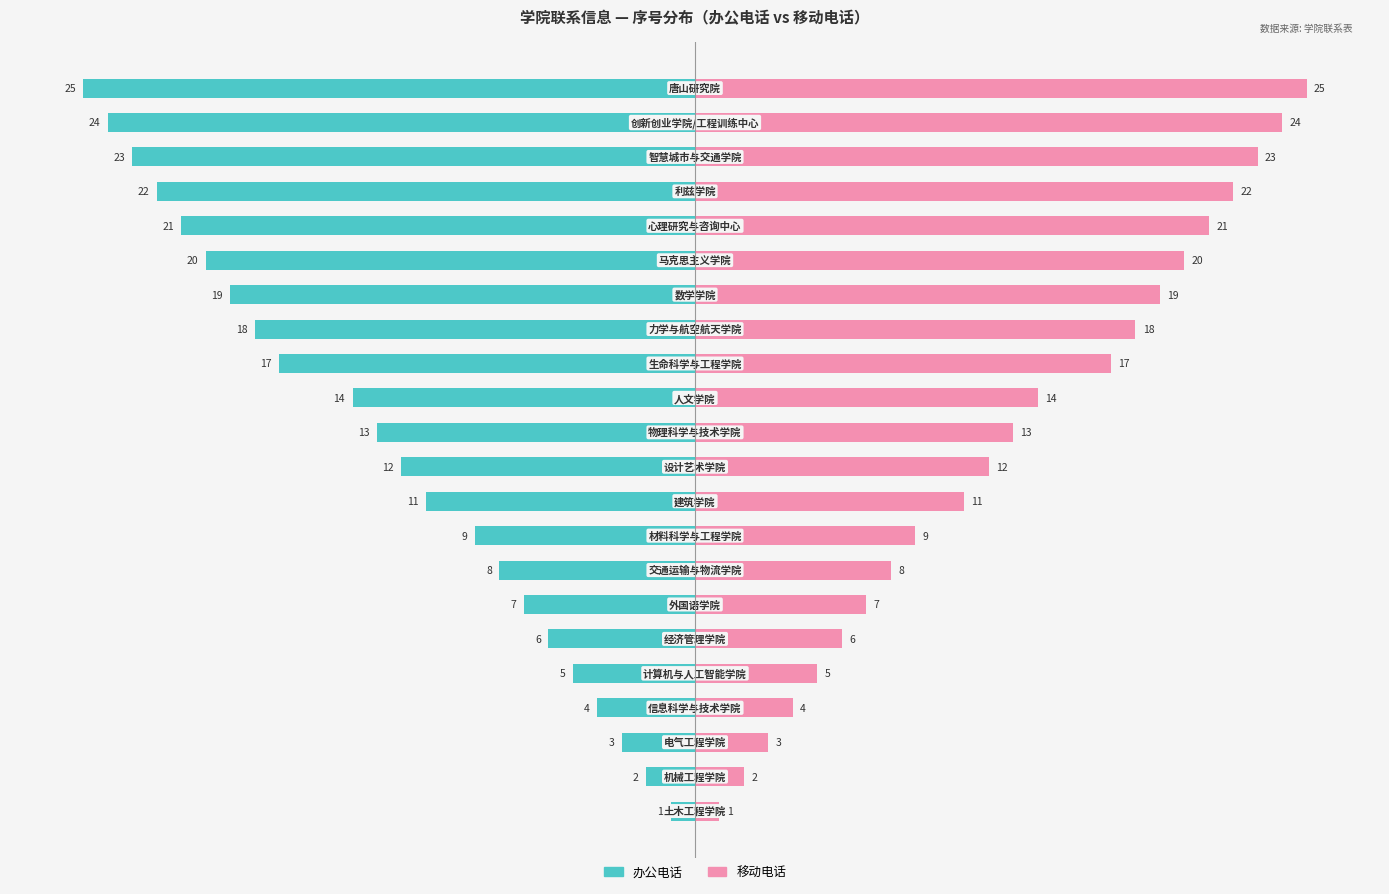

The value of 办公电话 at 17 is -8. True or false?

False